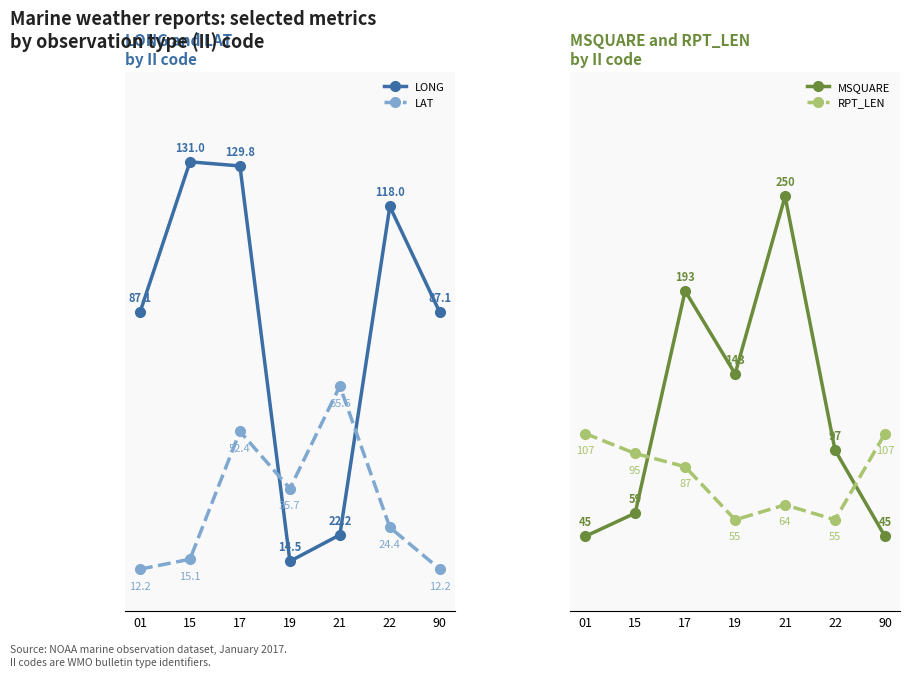

Which series has the widest spread of values?

MSQUARE